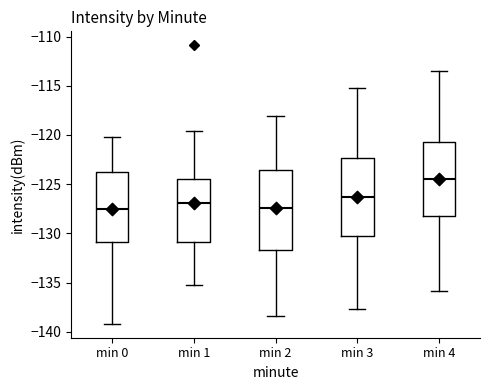

Reading left to right, read every box against the y-axis: the position of its median line, the range the box covers, and the ends of its whiskers. The values are not printed on the chart, so give them approximately, as read against the axis.

min 0: median -127.5, box -131.0 to -124.0, whiskers -139.0 to -120.5
min 1: median -127.0, box -131.0 to -124.5, whiskers -135.0 to -119.5
min 2: median -127.5, box -131.5 to -123.5, whiskers -138.5 to -118.0
min 3: median -126.5, box -130.0 to -122.5, whiskers -137.5 to -115.0
min 4: median -124.5, box -128.0 to -121.0, whiskers -136.0 to -113.5